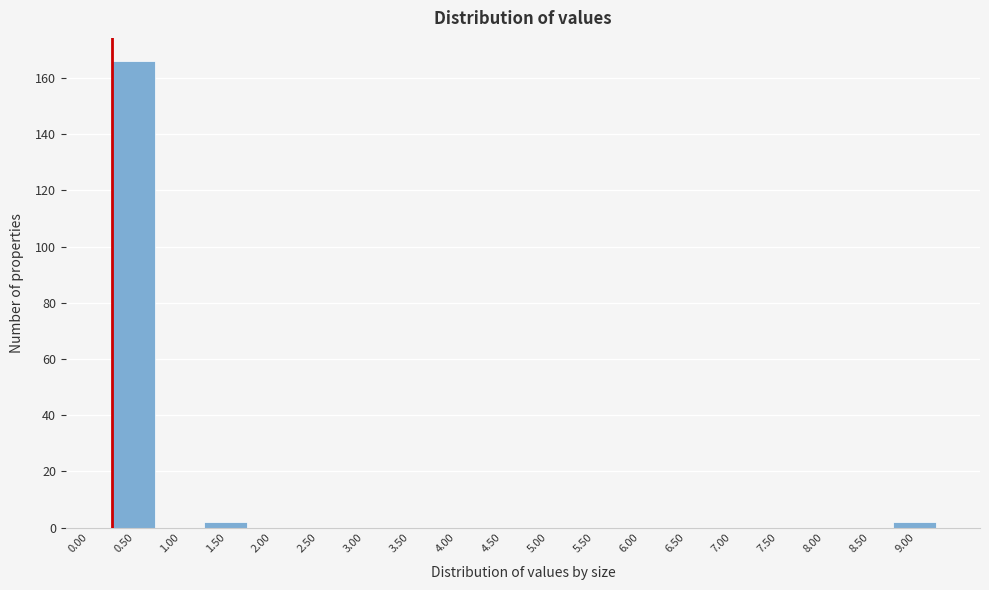

Reading right to left, what are all the values shown in this chart?

9.00=2	8.50=0	8.00=0	7.50=0	7.00=0	6.50=0	6.00=0	5.50=0	5.00=0	4.50=0	4.00=0	3.50=0	3.00=0	2.50=0	2.00=0	1.50=2	1.00=0	0.50=166	0.00=0